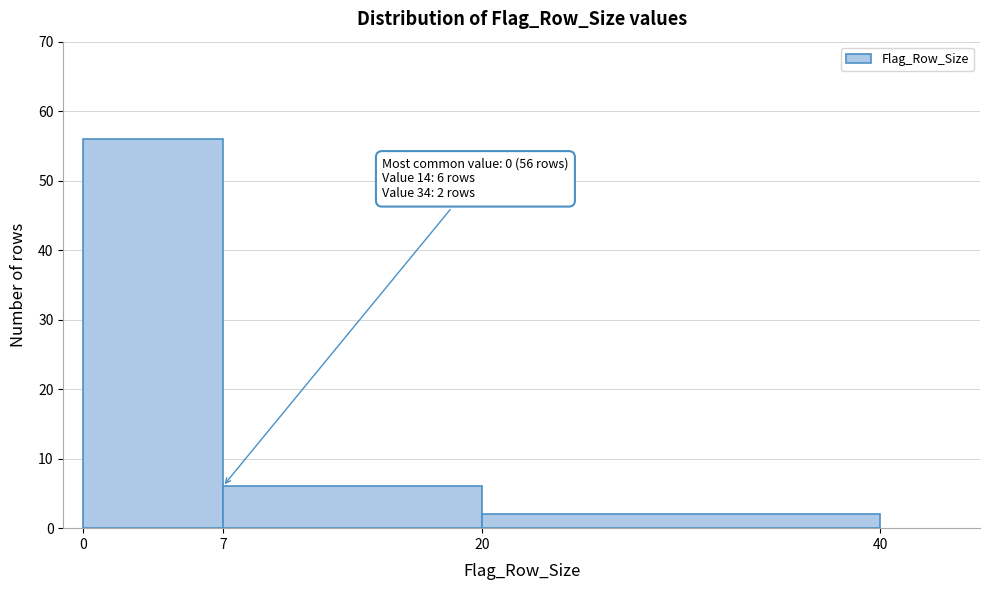

Which range on the x-axis has the tallest bar?

0 to 7